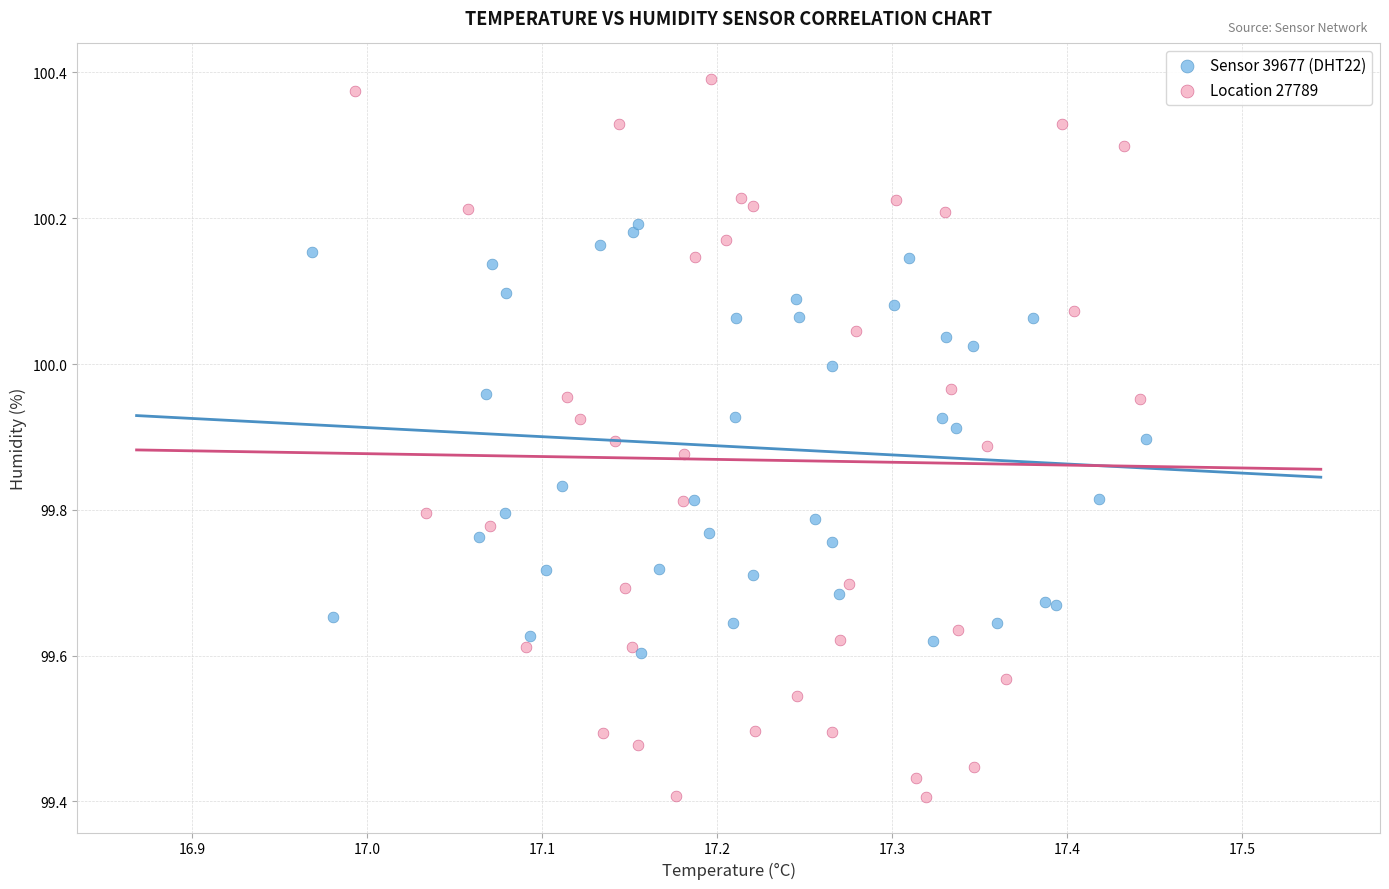

What are all the series names shown in the legend?

Sensor 39677 (DHT22), Location 27789